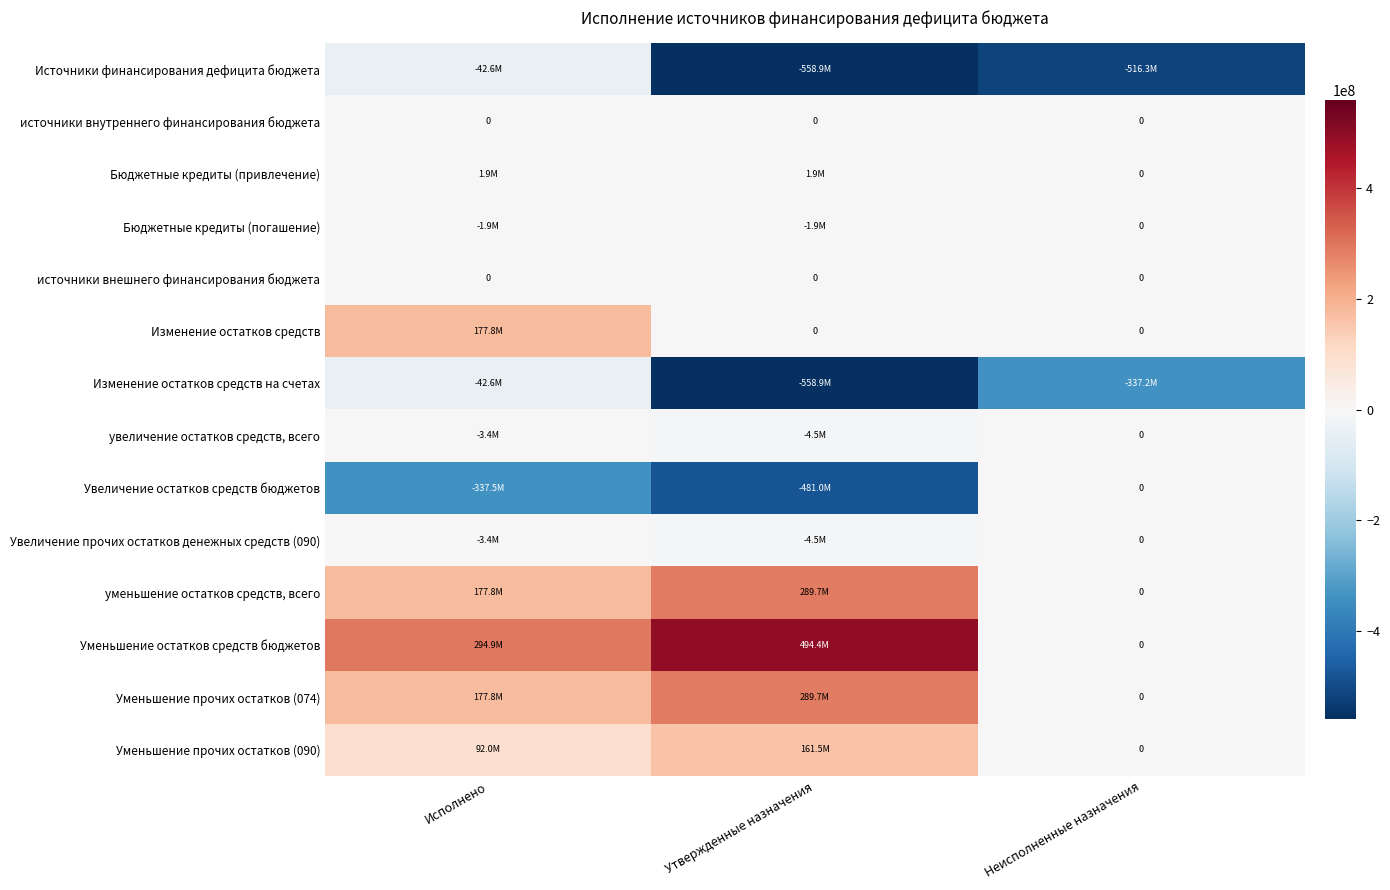

How many data points in увеличение остатков средств, всего are less than -3362059?

2